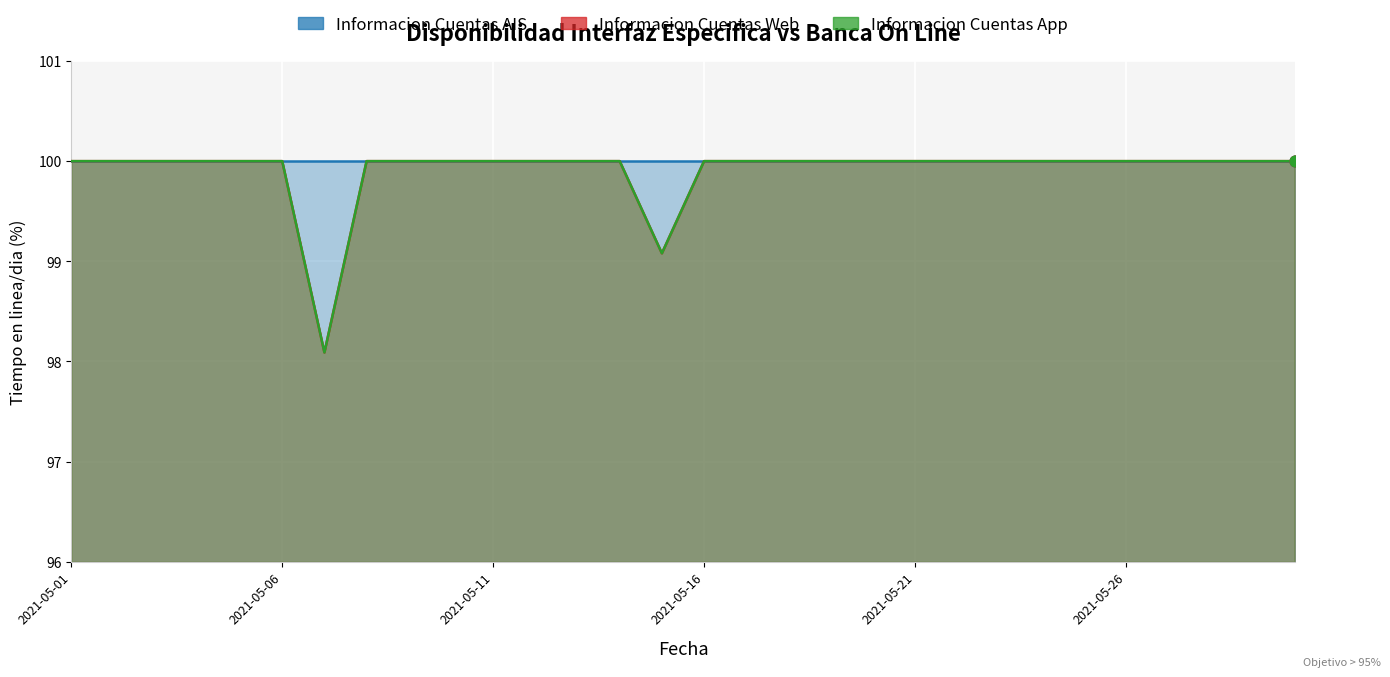

Which series contains the lowest Y value?

Informacion Cuentas Web